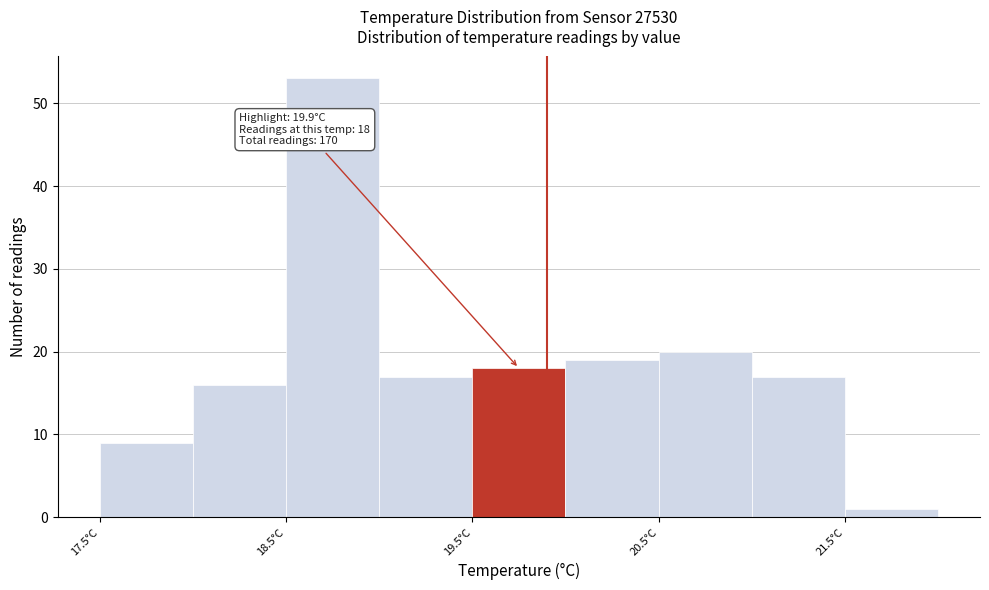

Over which range of the x-axis is the bar tallest?

18.5 to 19.0